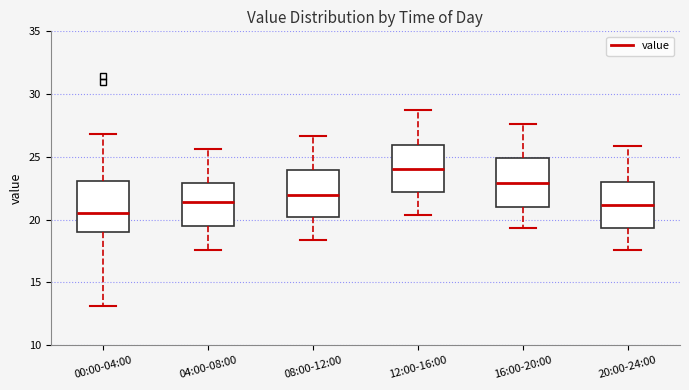

Where does the upper whisker of the box for 12:00-16:00 end on the y-axis? The values are not printed on the chart, so give them approximately, as read against the axis.

28.5